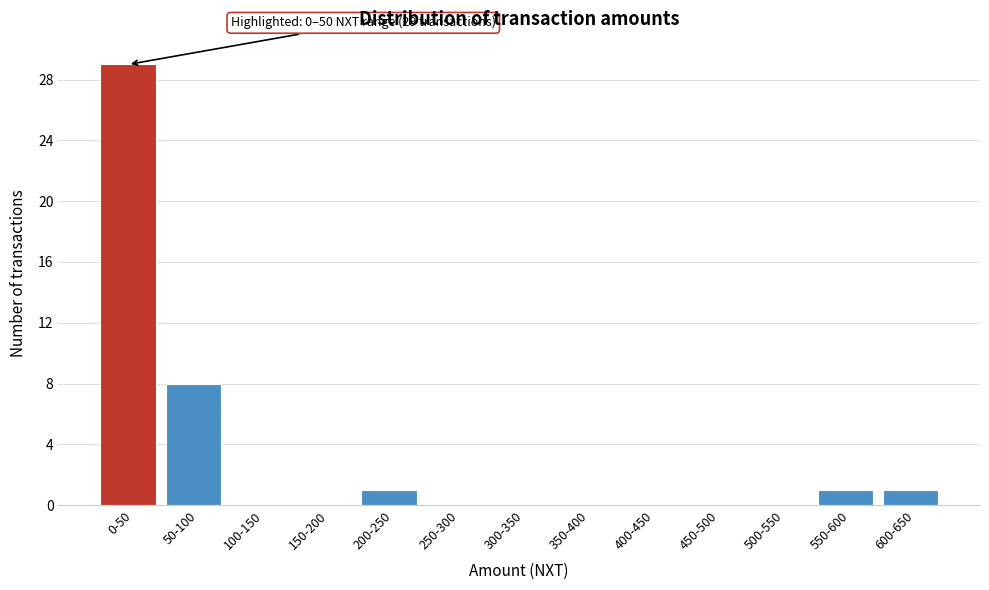

Reading left to right, transcribe all the data shown in this chart.

0-50=29	50-100=8	100-150=0	150-200=0	200-250=1	250-300=0	300-350=0	350-400=0	400-450=0	450-500=0	500-550=0	550-600=1	600-650=1